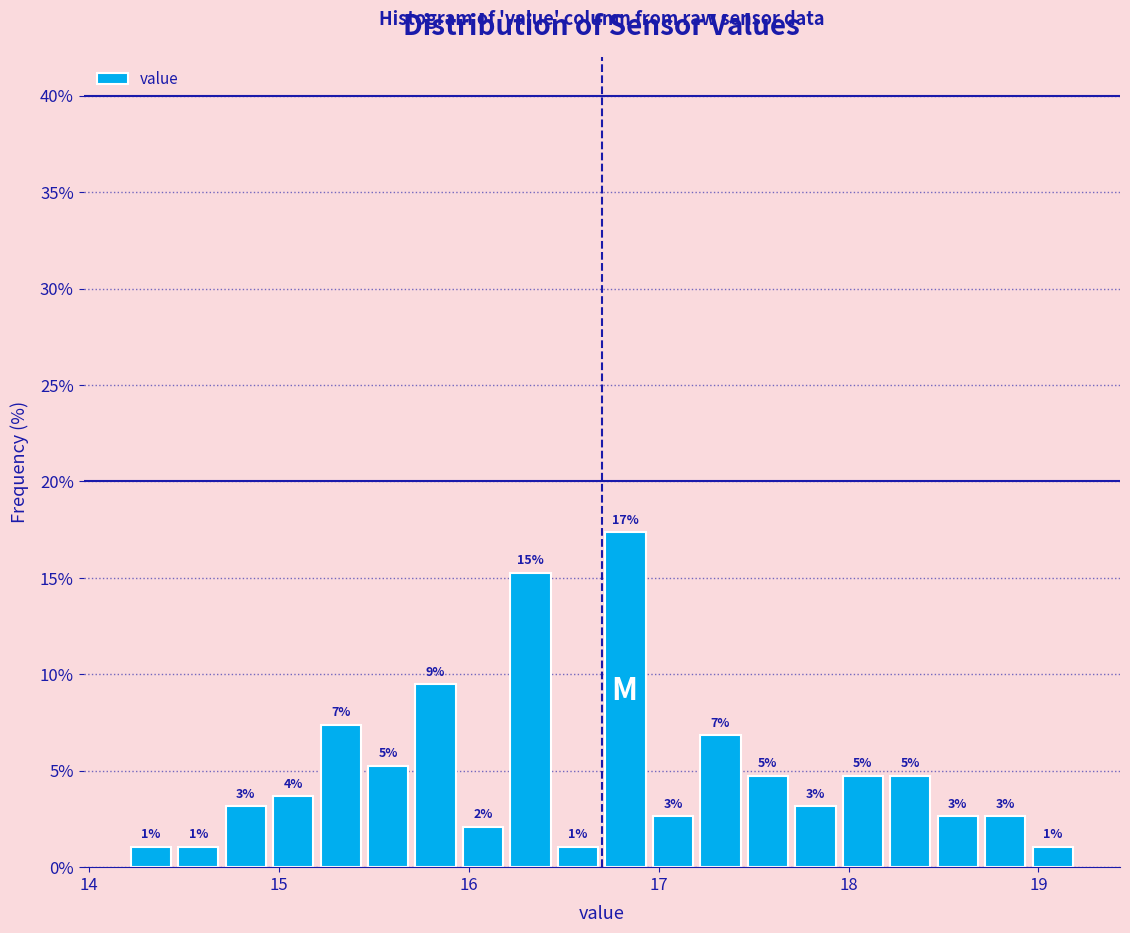

Read against the x-axis, roughly where is the centre of the tallest bar?

16.8